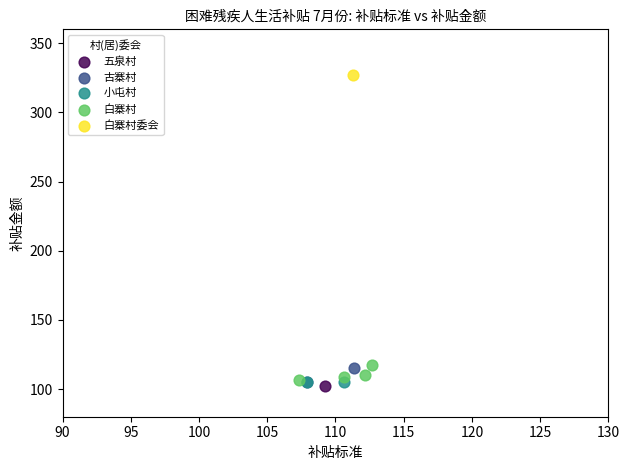

Which series reaches the maximum Y coordinate?

白寨村委会